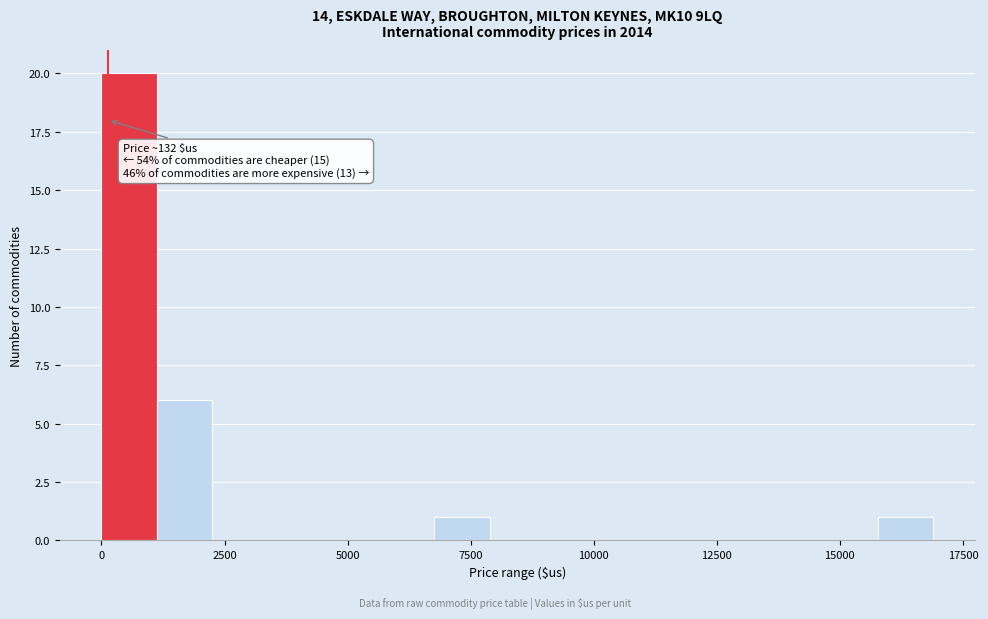

Read against the x-axis, roughly where is the centre of the tallest bar?

500